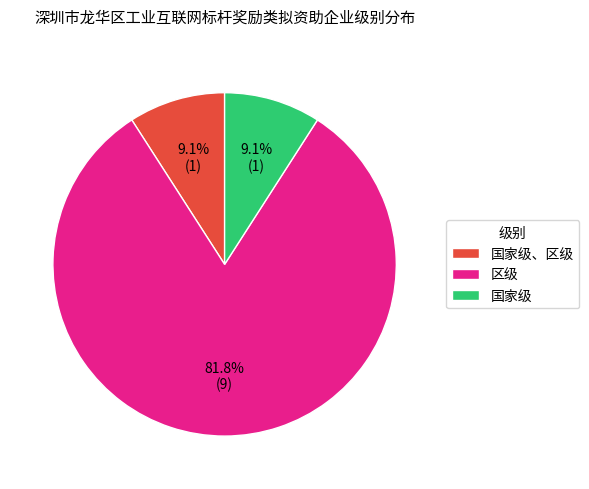

To the nearest percent, what is the combined percentage of 国家级 and 国家级、区级?

18%